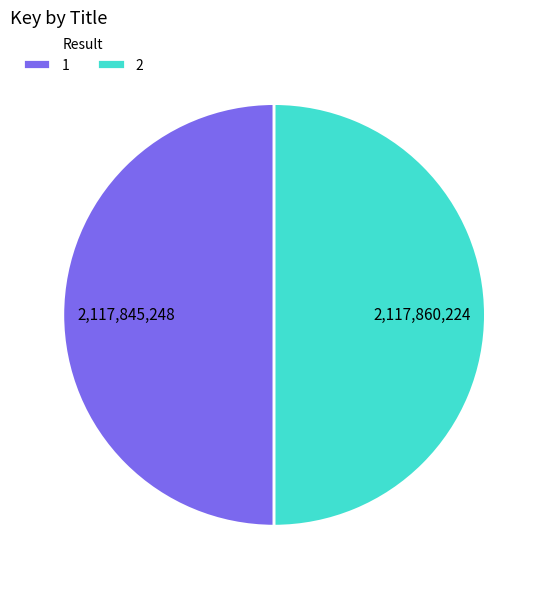

Count the number of slices in the pie.

2